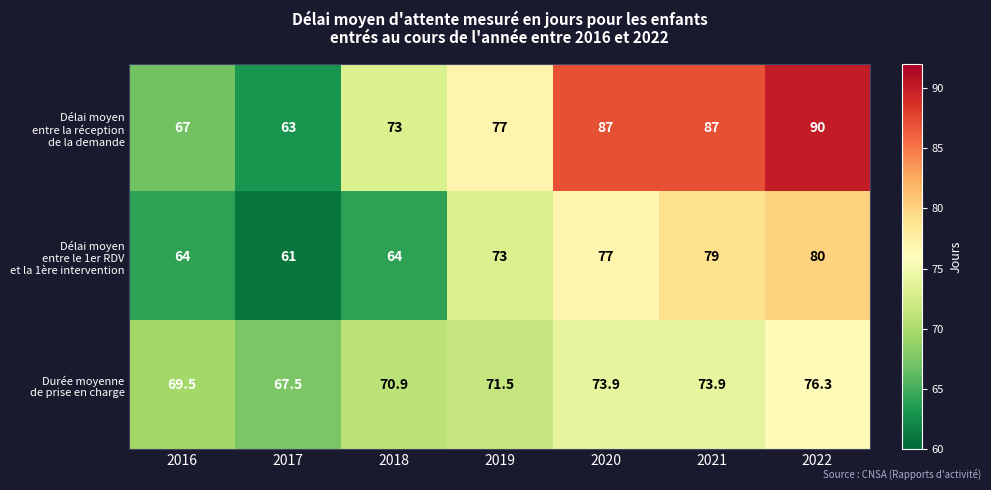

At which category is the sum across all series the highest?

2022